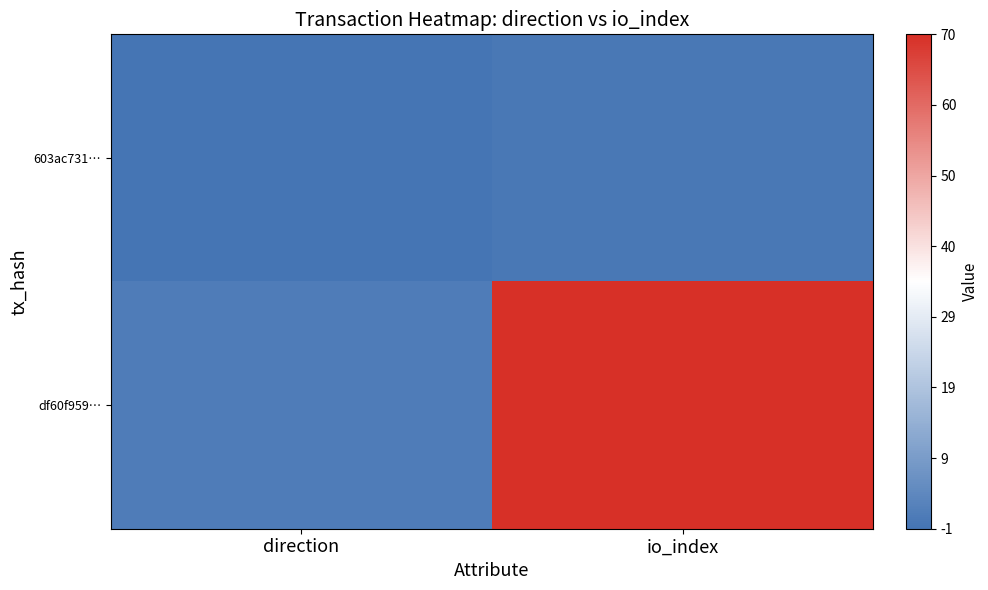

Reading right to left, list all the values displayed in this chart.

603ac731…: io_index=0	direction=-1
df60f959…: io_index=70	direction=1